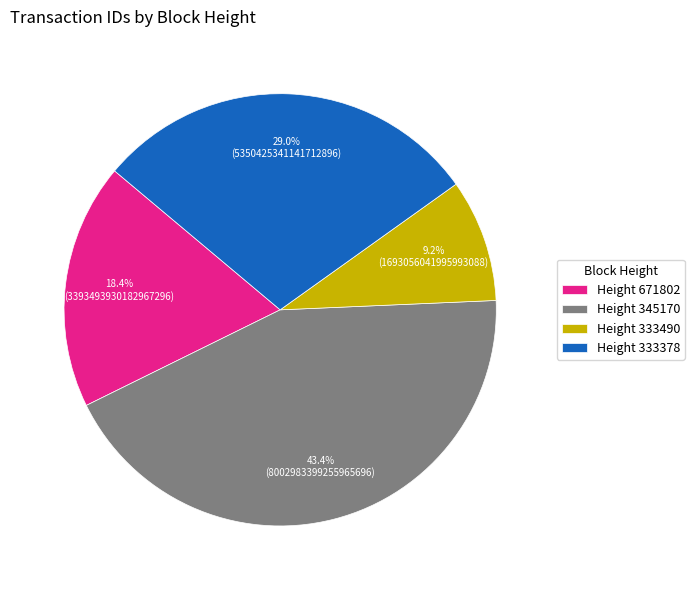

What percentage do Height 333490 and Height 345170 together represent?

52.6%